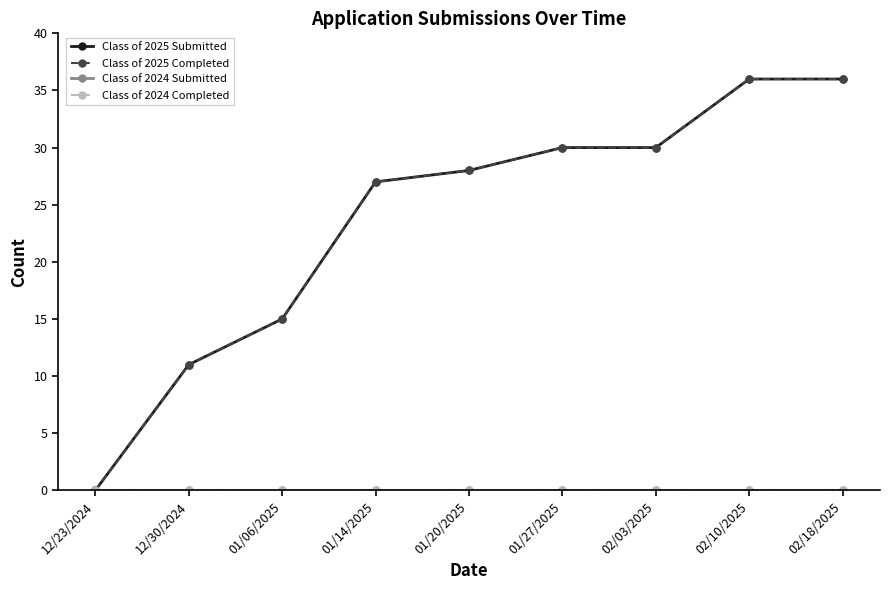

What is the total value across all series at 01/14/2025?

54